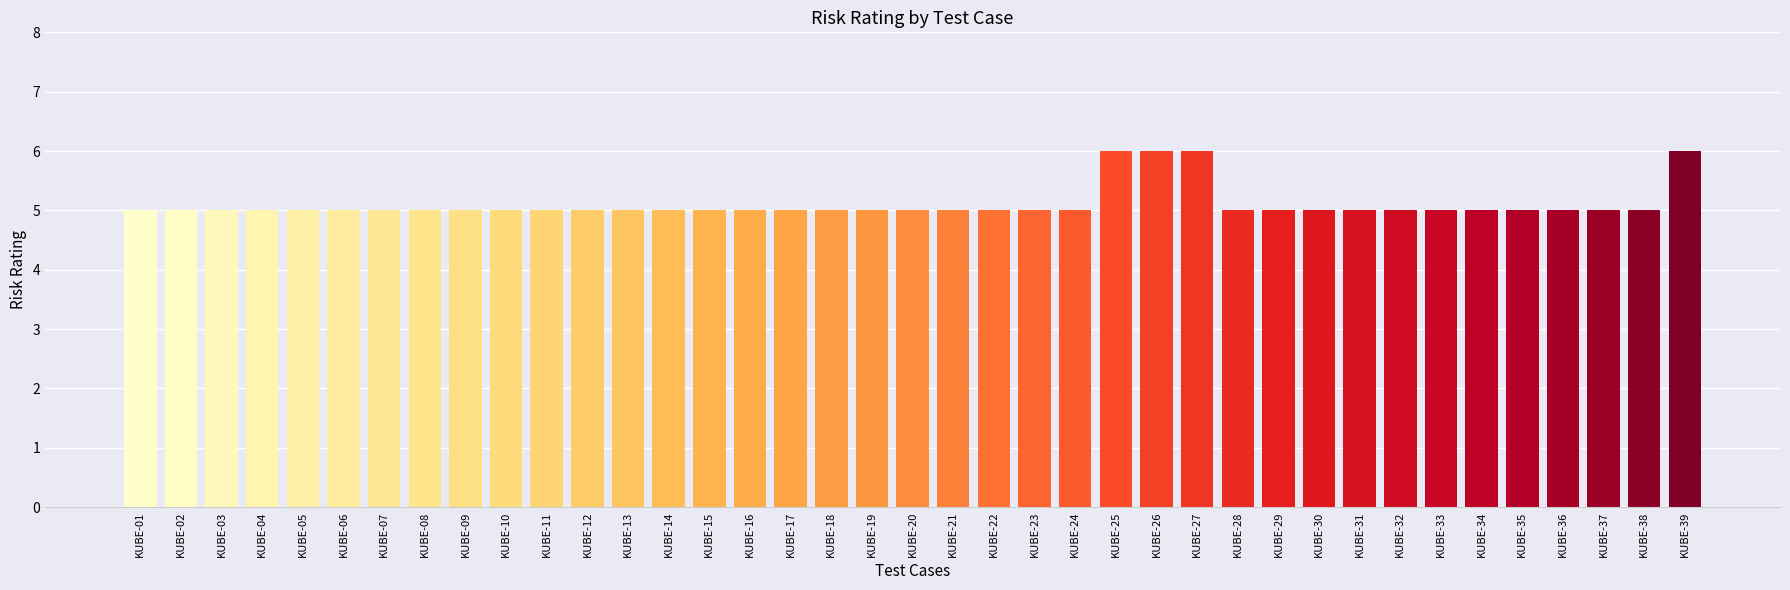

Is it true that the value at KUBE-22 is 2?

False